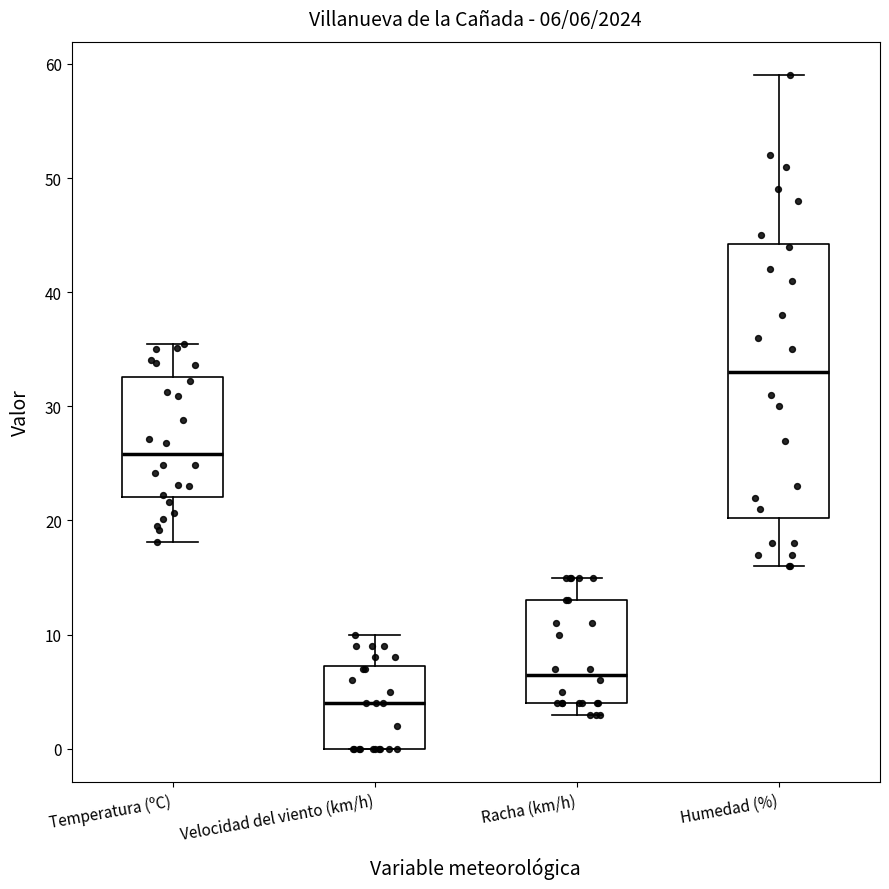

Which box is the tallest, from its lower edge to its upper edge?

Humedad (%)